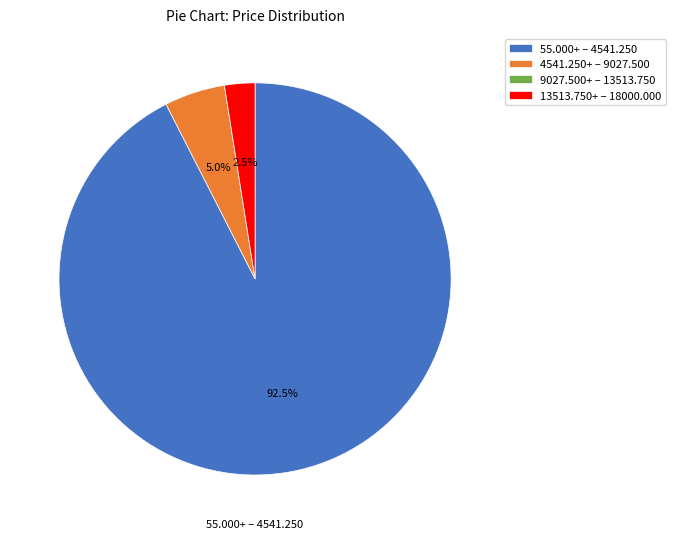

Does any single category account for the majority?

Yes